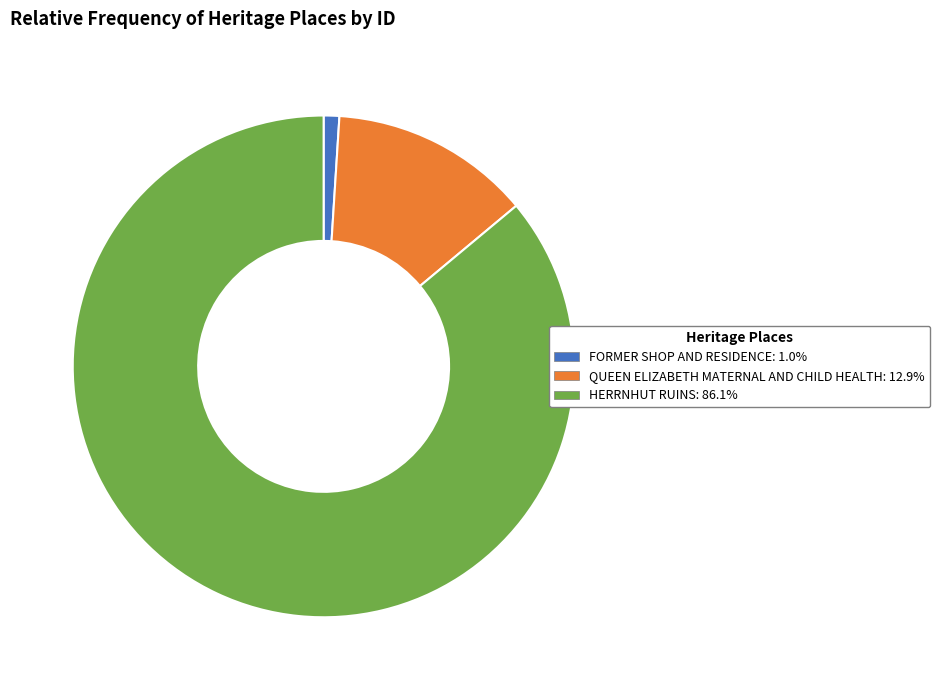

Does any single category account for the majority?

Yes